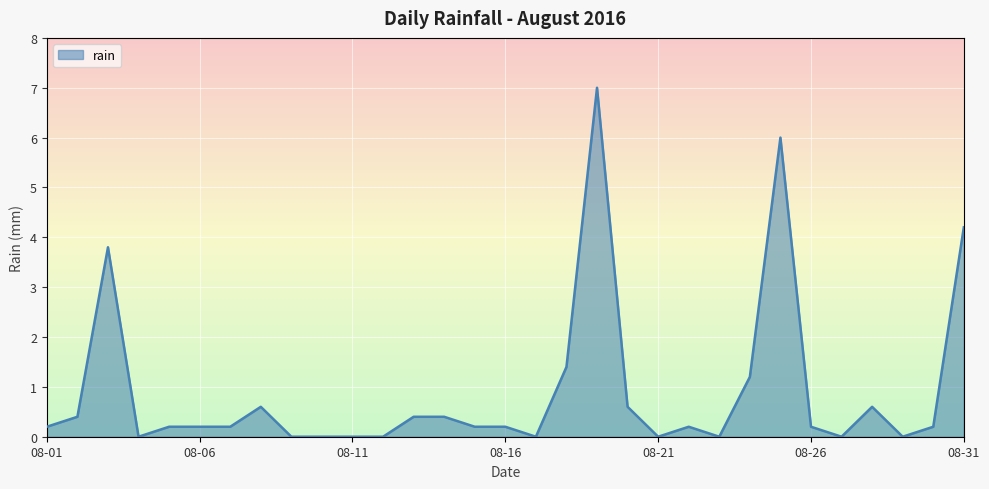

What is the maximum value shown in the chart?

7.0